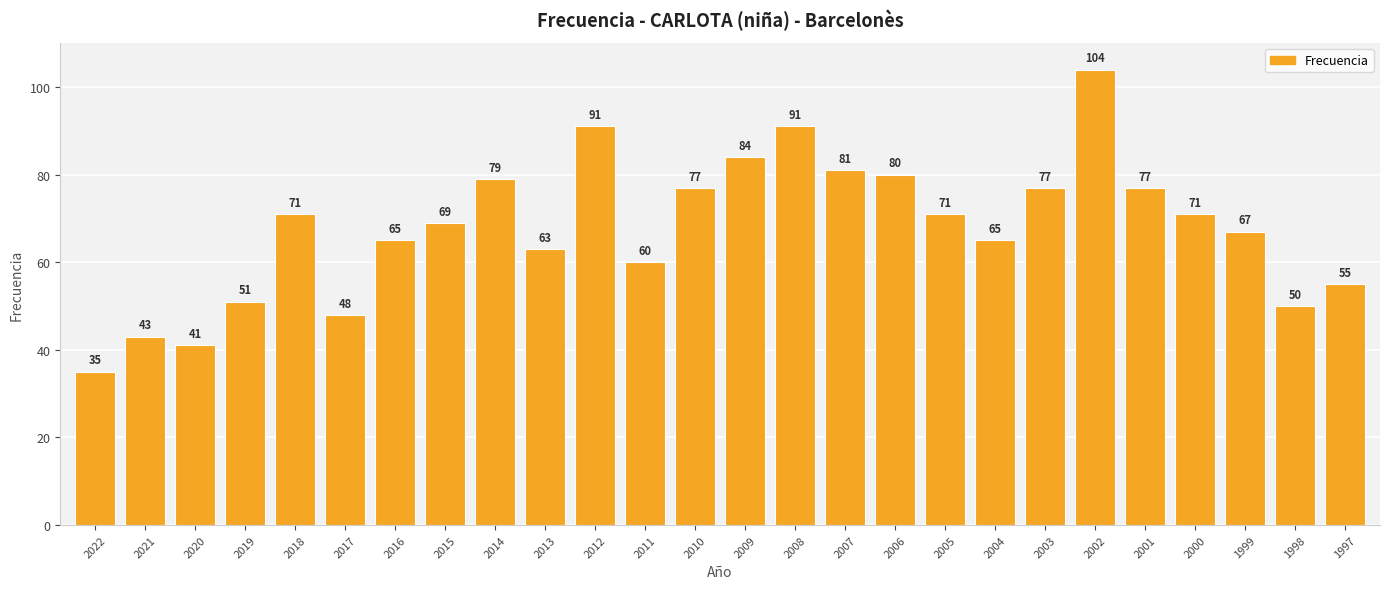

Which label corresponds to the largest value in the chart?

2002